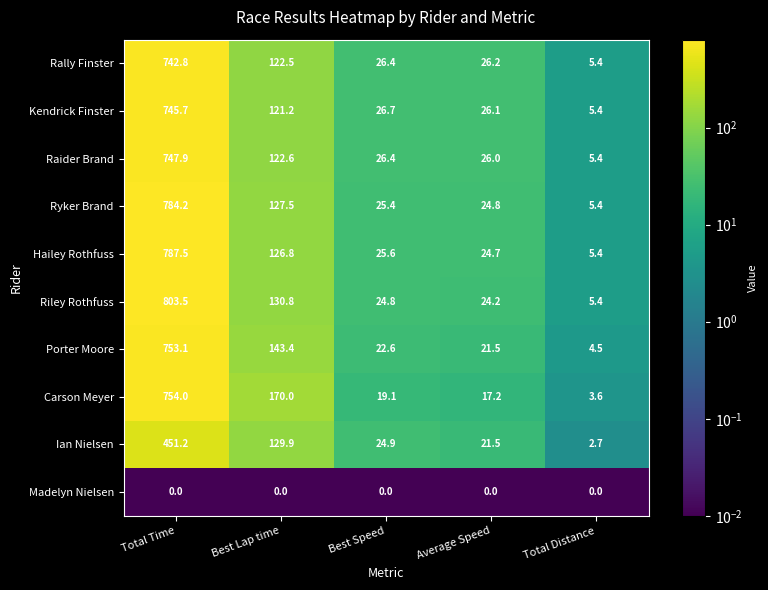

True or false: Rally Finster has a value of 17.1 at Best Speed.

False